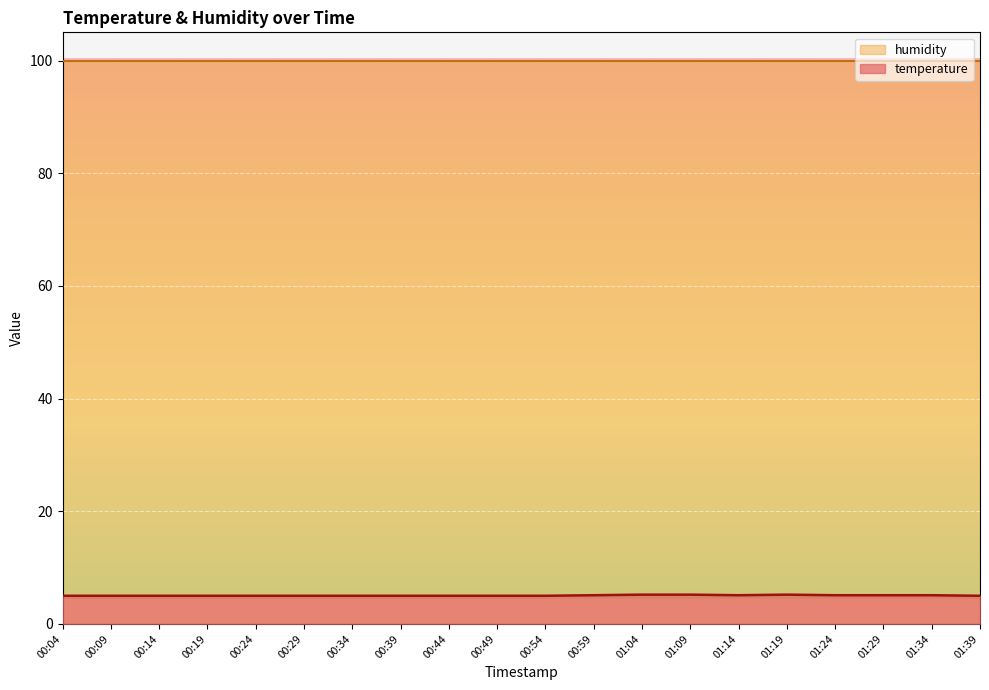

What position from the left is 00:34?

7